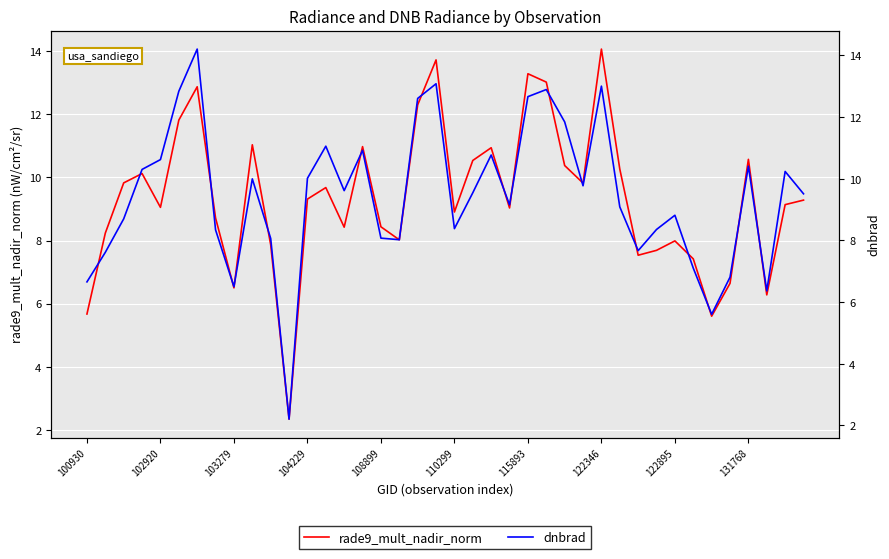

What position from the right is 17?

23